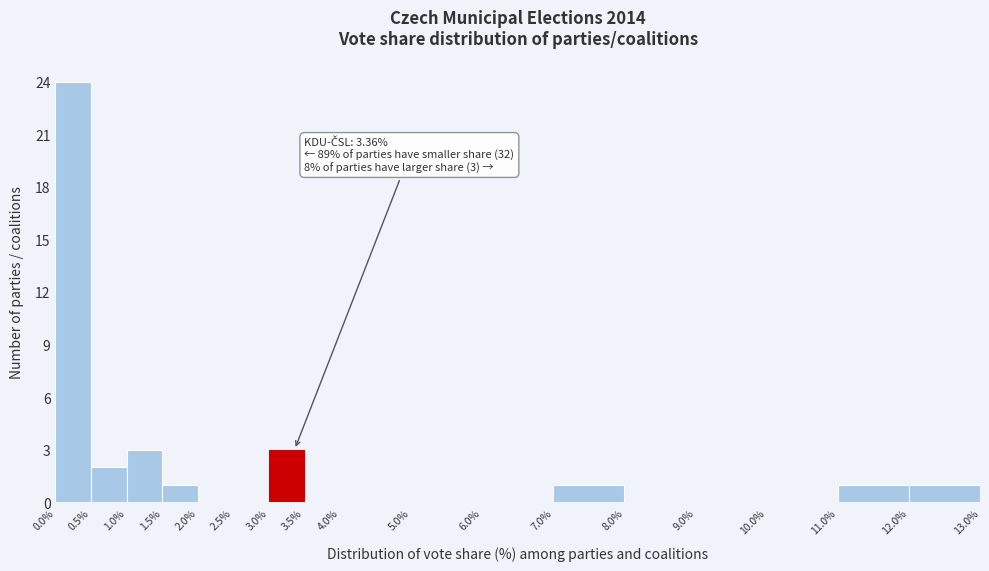

Which range on the x-axis has the tallest bar?

0.0% to 0.5%